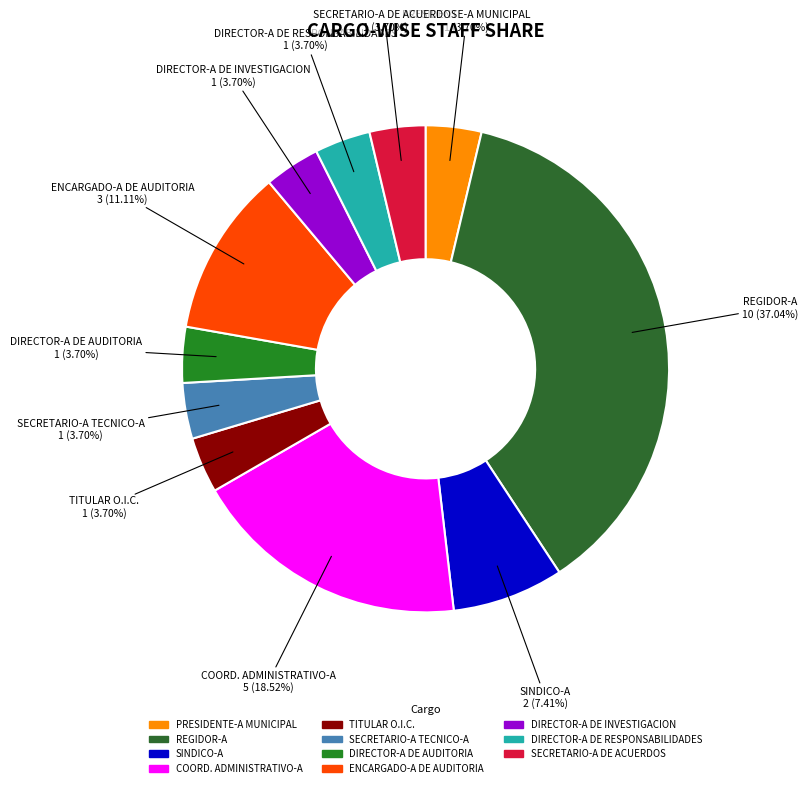

How many segments does this pie chart have?

11